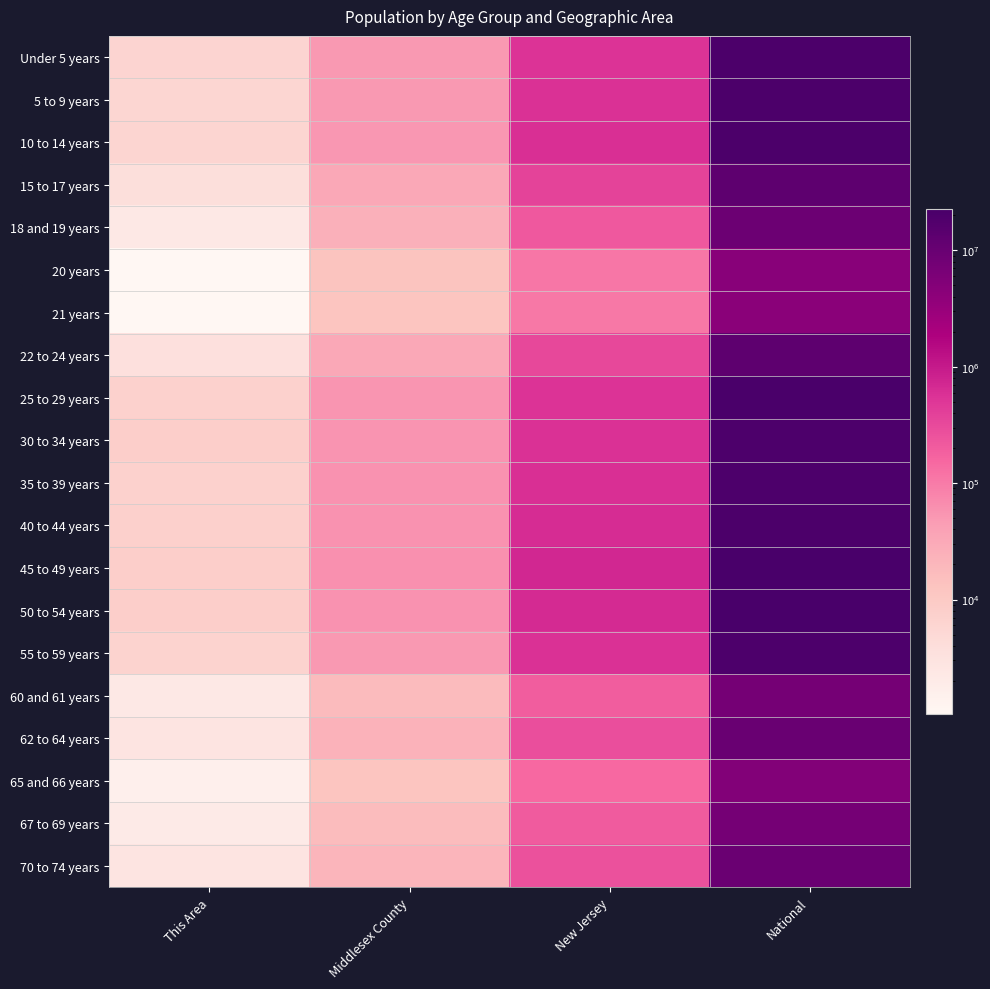

What is the spread (max minus min) of values at National?

18354297